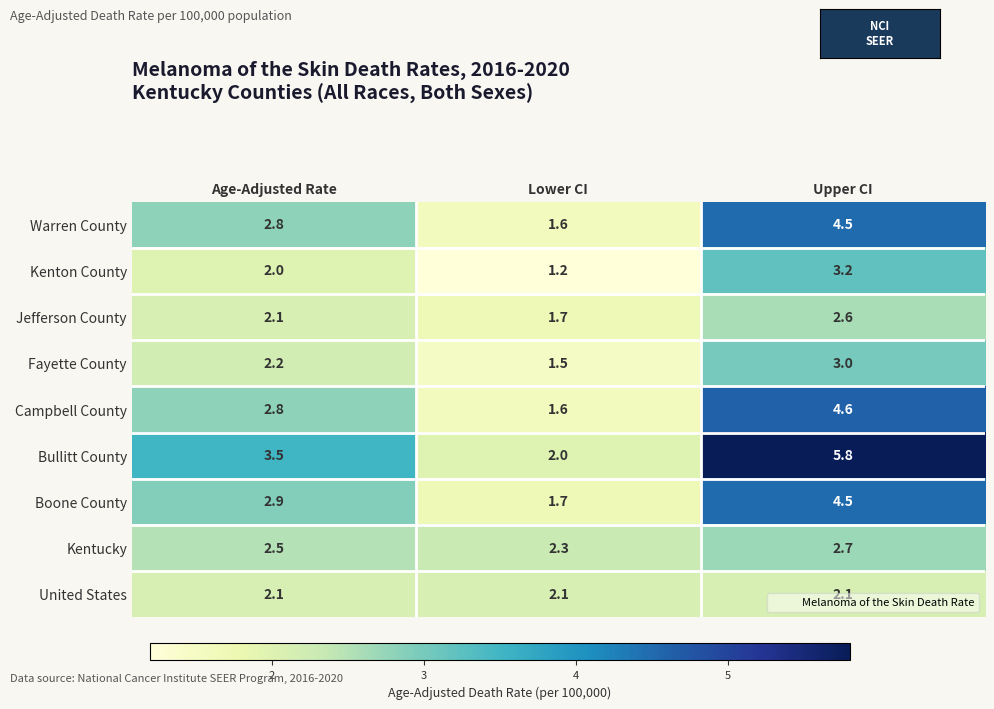

What is the highest value of the Warren County series?

4.5